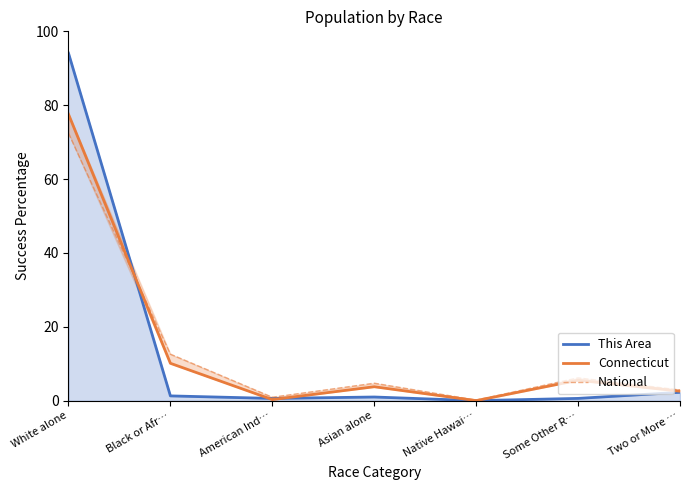

Is the value of National at American Ind… greater than the value of This Area at Asian alone?

No